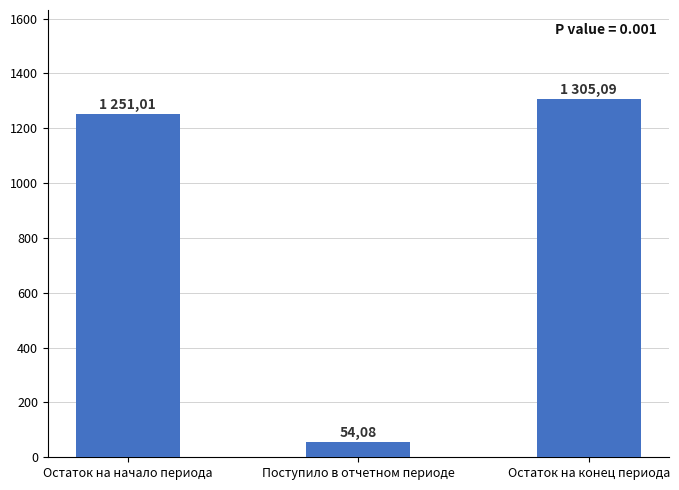

What position from the left is Поступило в отчетном периоде?

2